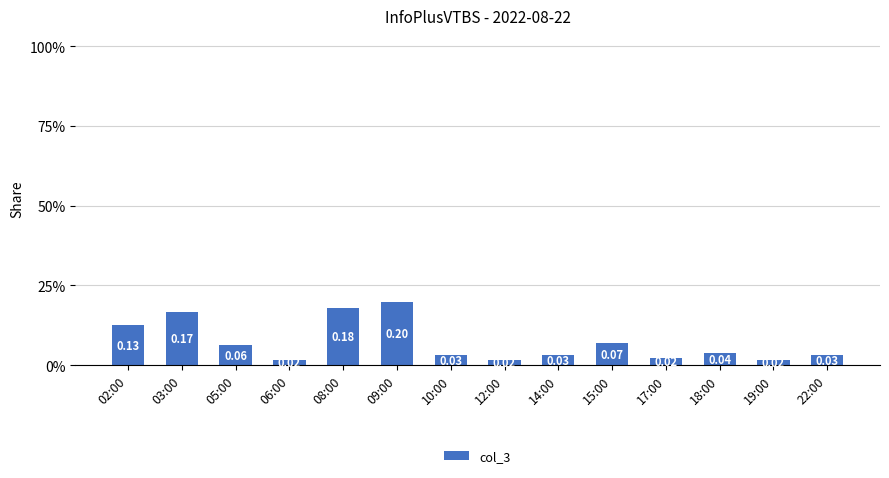

Reading left to right, transcribe all the data shown in this chart.

0.1	0.2	0.1	0.0	0.2	0.2	0.0	0.0	0.0	0.1	0.0	0.0	0.0	0.0